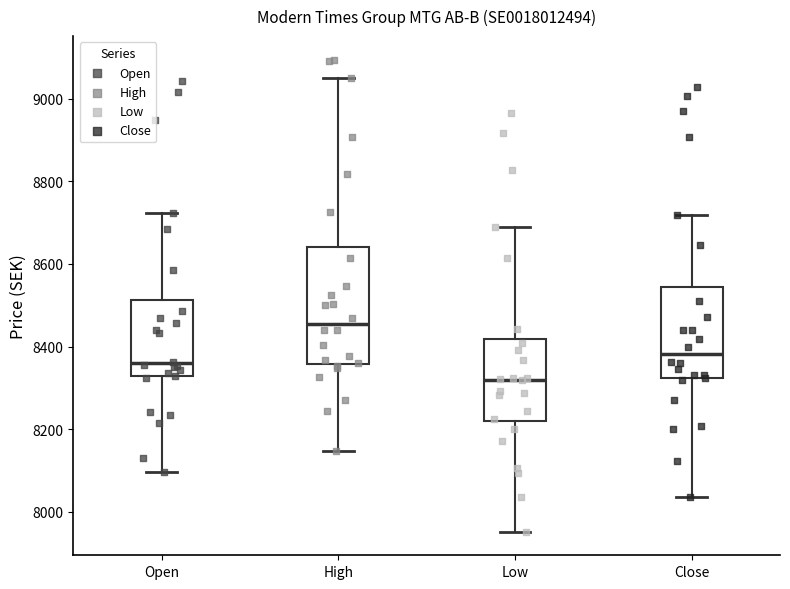

Reading left to right, transcribe this box plot: for each box, give where its median line is, the range the box spans, and where its two whiskers end, as read against the y-axis. The values are not printed on the chart, so give them approximately, as read against the axis.

Open: median 8360, box 8320 to 8520, whiskers 8100 to 8720
High: median 8460, box 8360 to 8640, whiskers 8140 to 9060
Low: median 8320, box 8220 to 8420, whiskers 7960 to 8700
Close: median 8380, box 8320 to 8540, whiskers 8040 to 8720